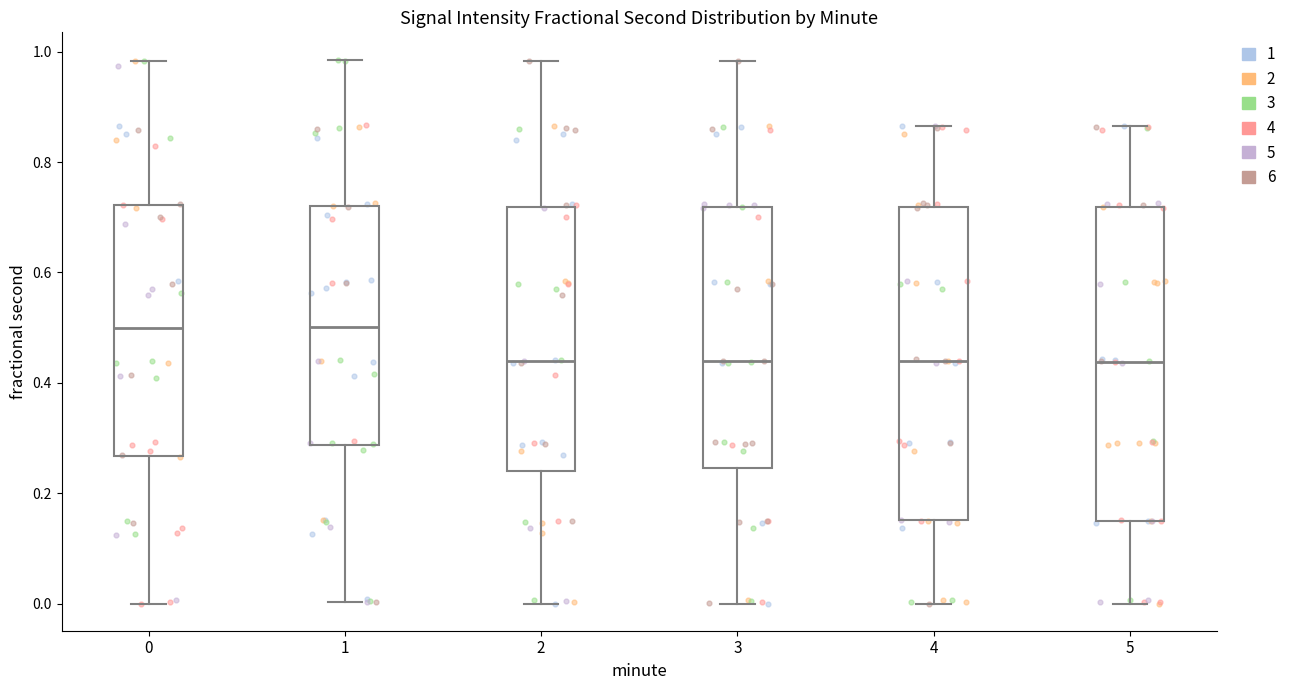

Reading left to right, read every box against the y-axis: the position of its median line, the range the box covers, and the ends of its whiskers. The values are not printed on the chart, so give them approximately, as read against the axis.

0: median 0.50, box 0.26 to 0.72, whiskers 0.00 to 0.98
1: median 0.50, box 0.28 to 0.72, whiskers 0.00 to 0.98
2: median 0.44, box 0.24 to 0.72, whiskers 0.00 to 0.98
3: median 0.44, box 0.24 to 0.72, whiskers 0.00 to 0.98
4: median 0.44, box 0.16 to 0.72, whiskers 0.00 to 0.86
5: median 0.44, box 0.16 to 0.72, whiskers 0.00 to 0.86